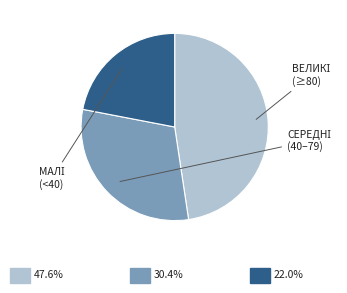

Count the number of slices in the pie.

3